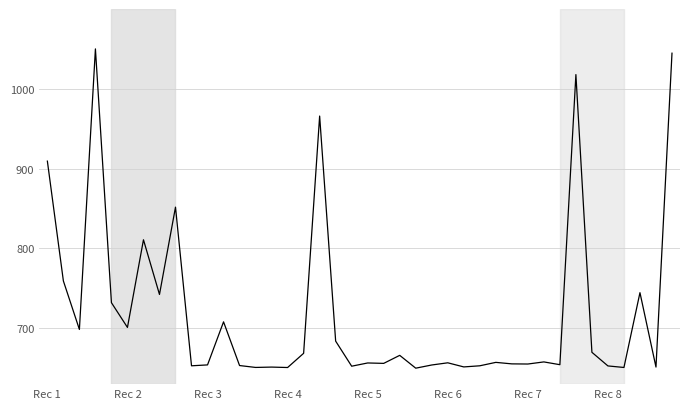

What is the greatest value displayed?

1050.0